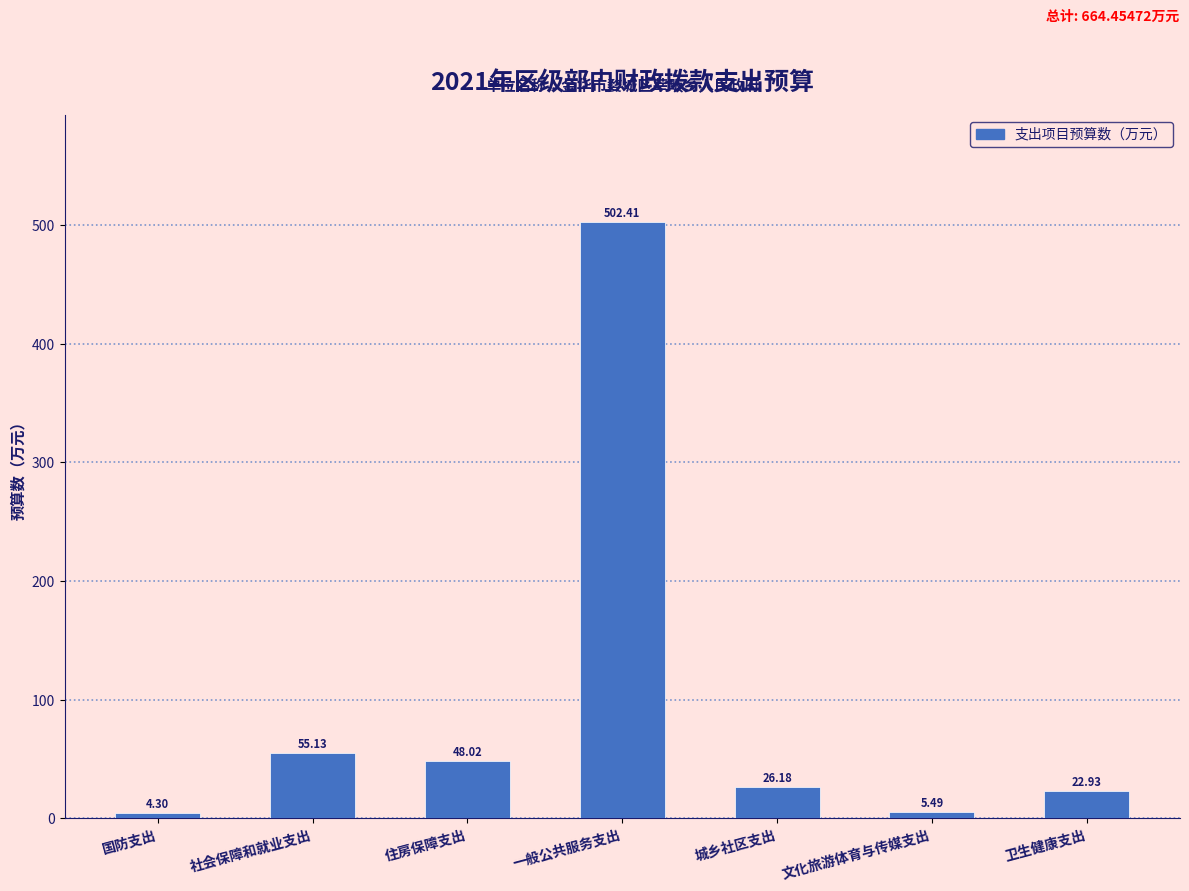

At which label is the value closest to 253?

社会保障和就业支出